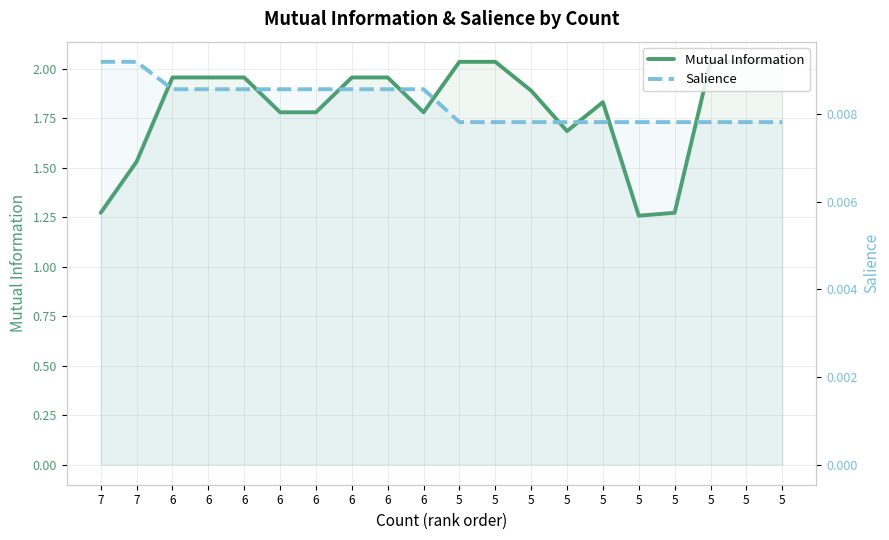

The value of Mutual Information at 6 is 0.6. True or false?

False